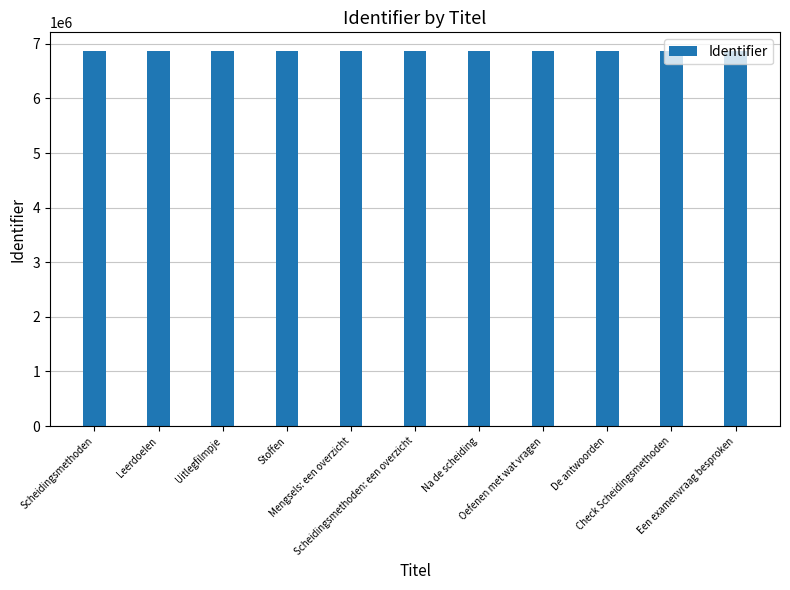

What is the difference between the second highest and second lowest values?

257